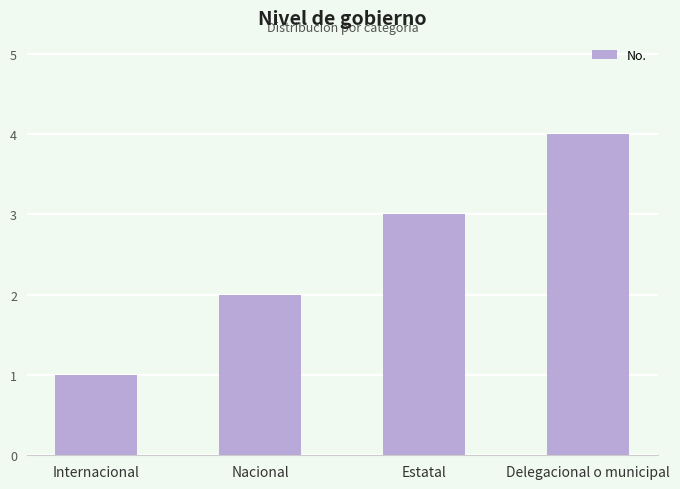

Which category has the highest value across all series?

Delegacional o municipal